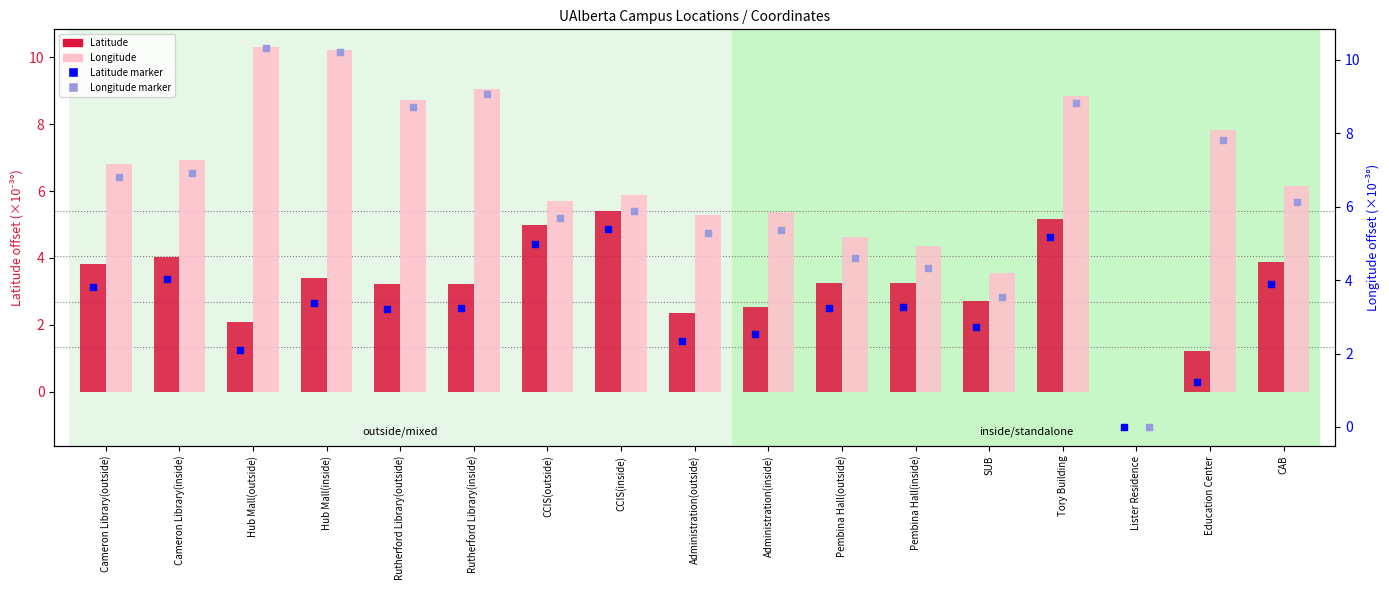

Which series contains the highest Y value?

Longitude